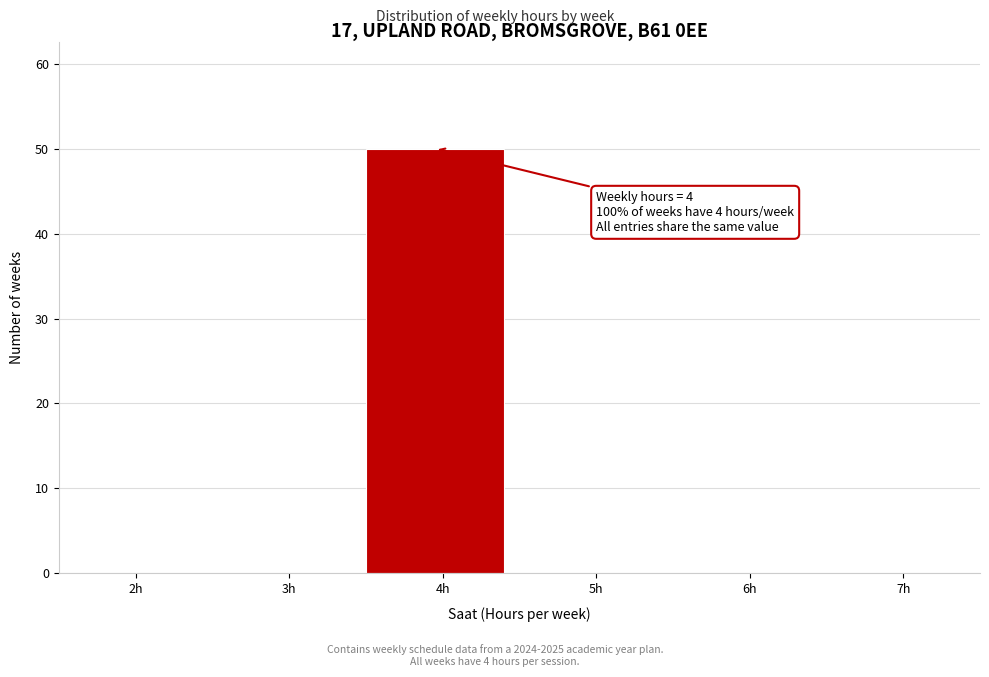

Reading left to right, list all the values displayed in this chart.

2h=0	3h=0	4h=50	5h=0	6h=0	7h=0